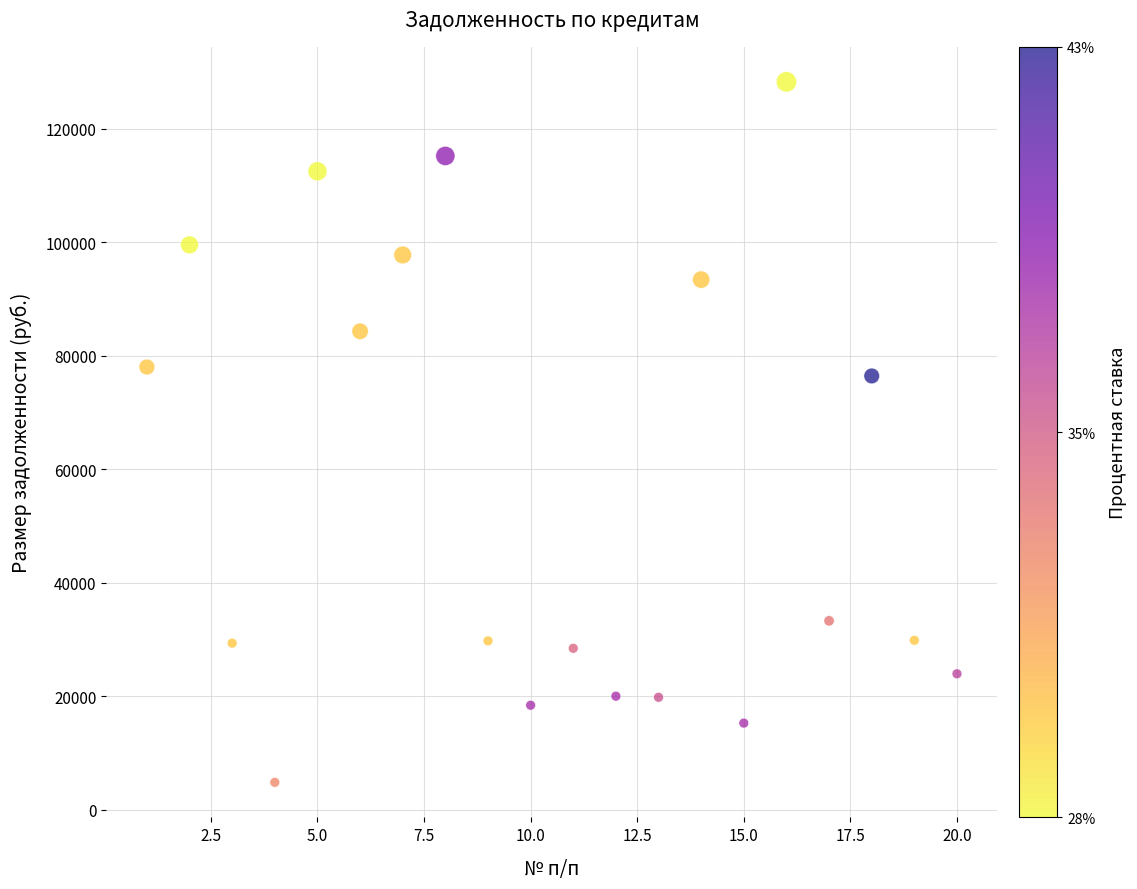

What is the range of X values (max minus min)?

19.0